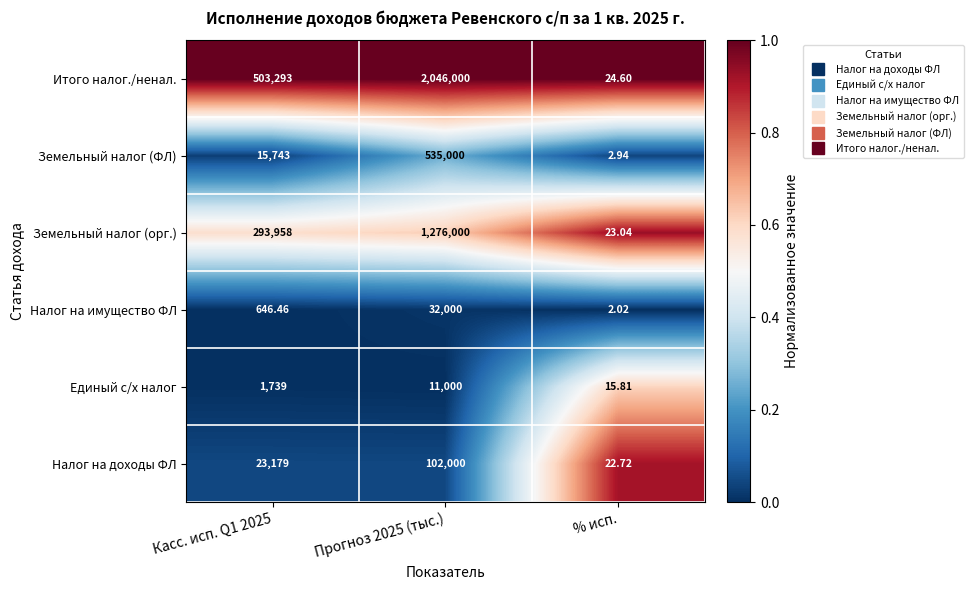

Which series has the largest total across all categories?

Итого налог./ненал.